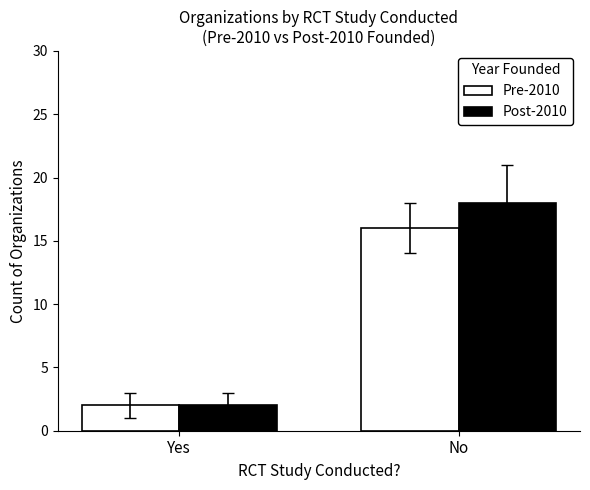

Which series changed the most between Yes and No?

Post-2010